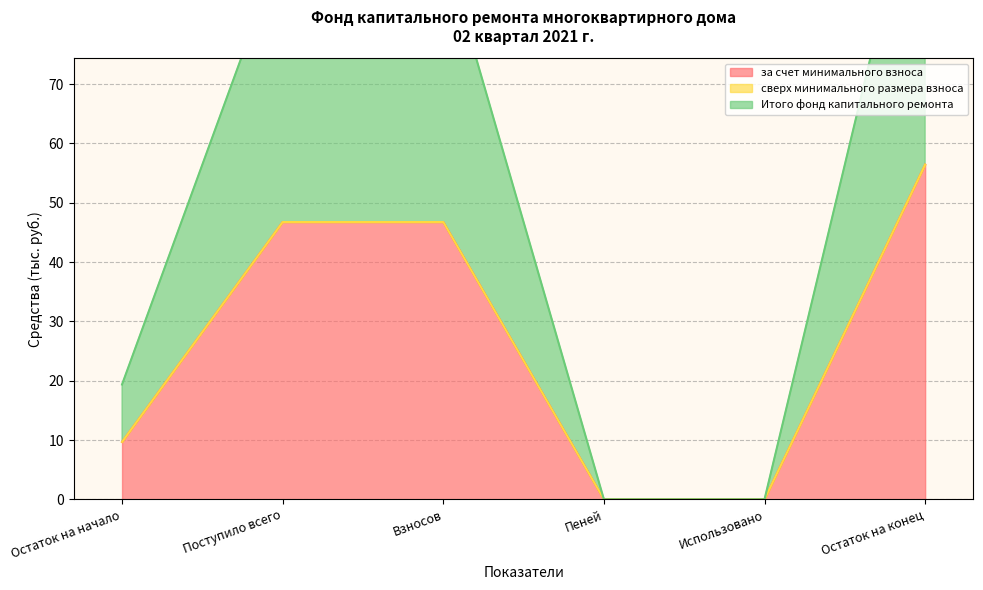

What is the maximum value for за счет минимального взноса?

56.4